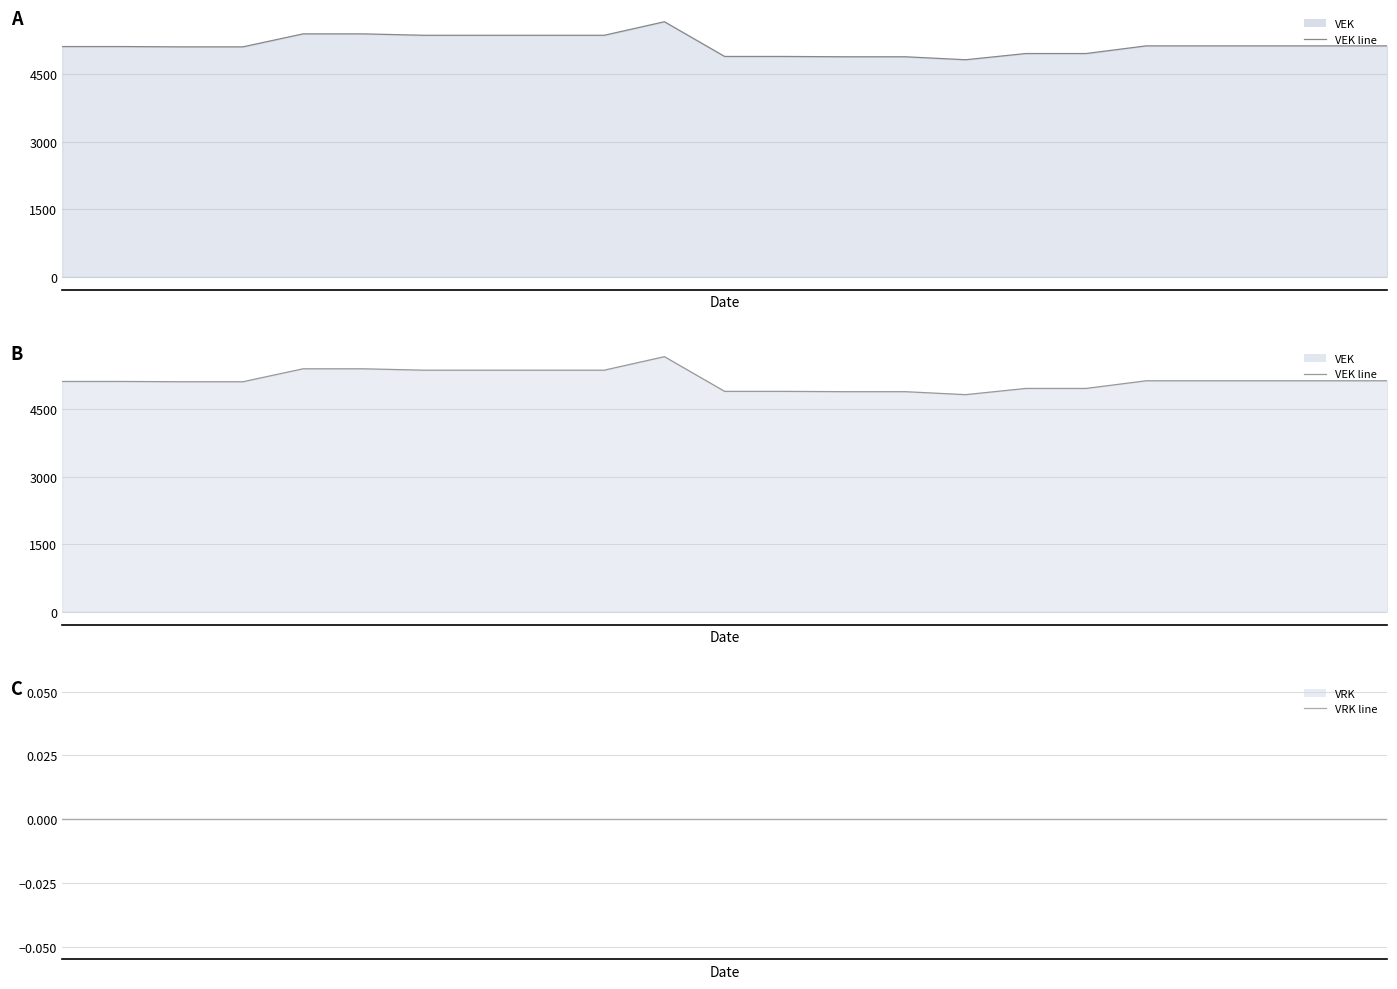

Which series has the largest range (max minus min)?

VEK line